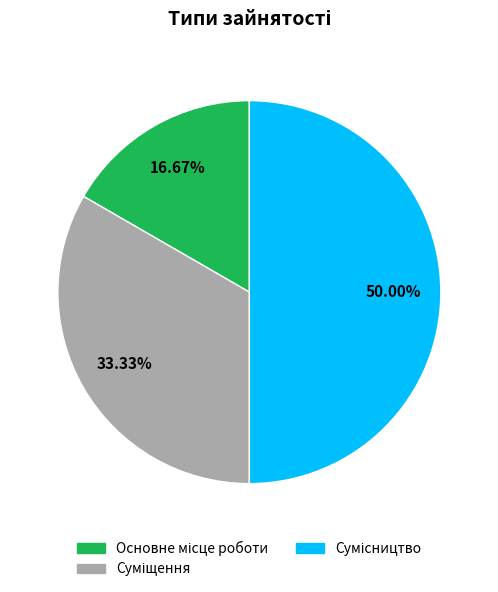

What portion of the pie excludes Сумісництво?

50.0%